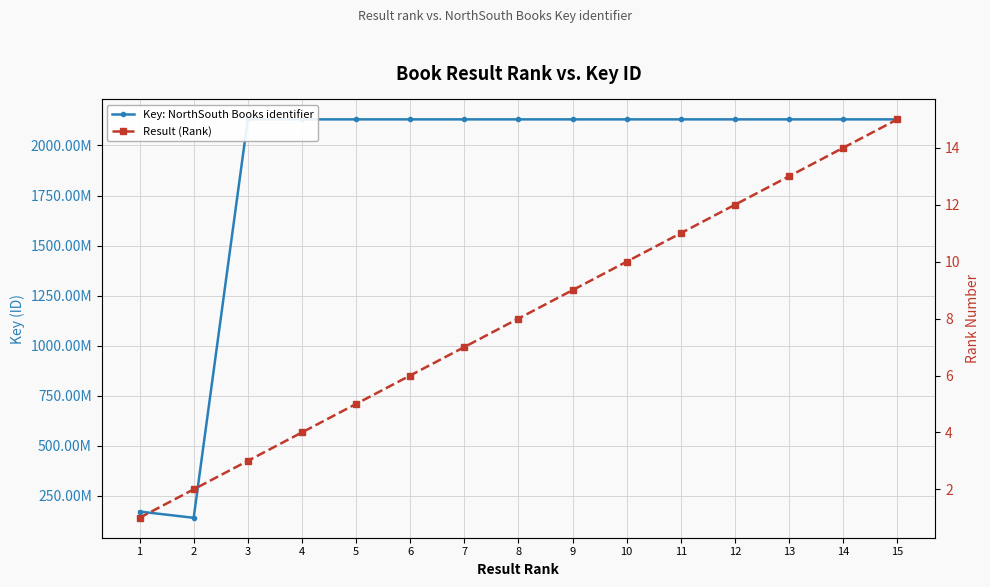

At which category is the sum across all series the highest?

6